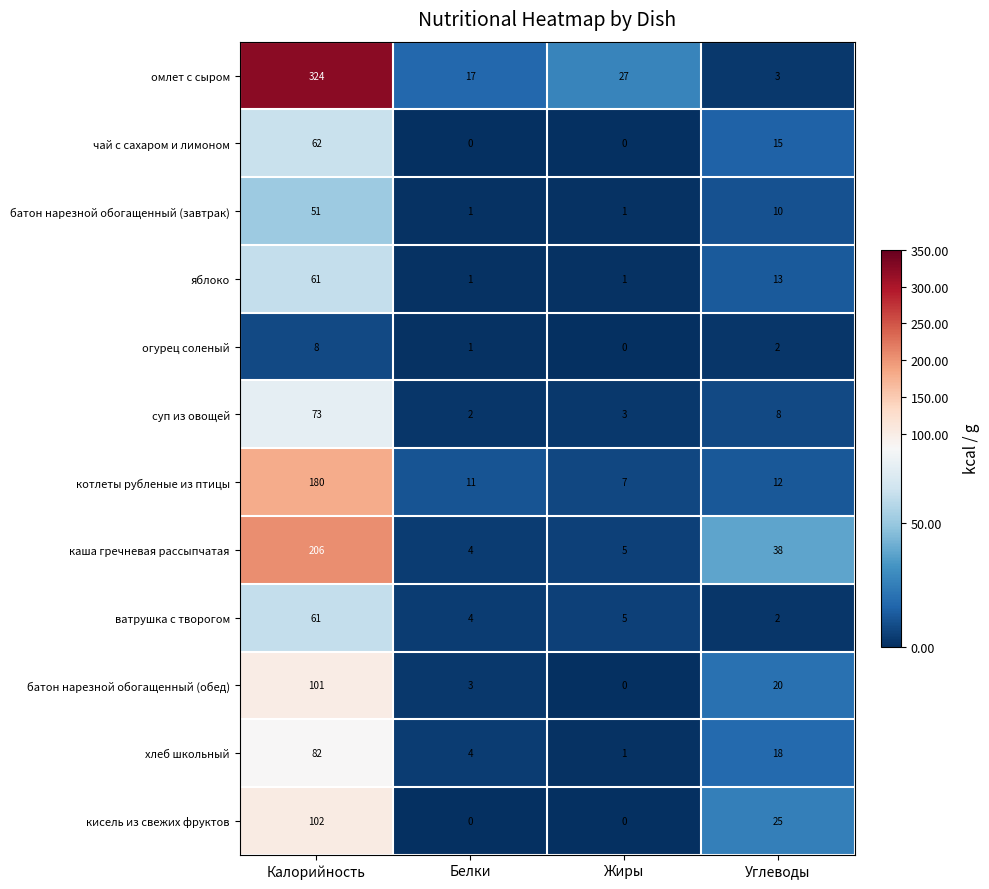

What is the difference between the хлеб школьный values at Углеводы and Жиры?

17